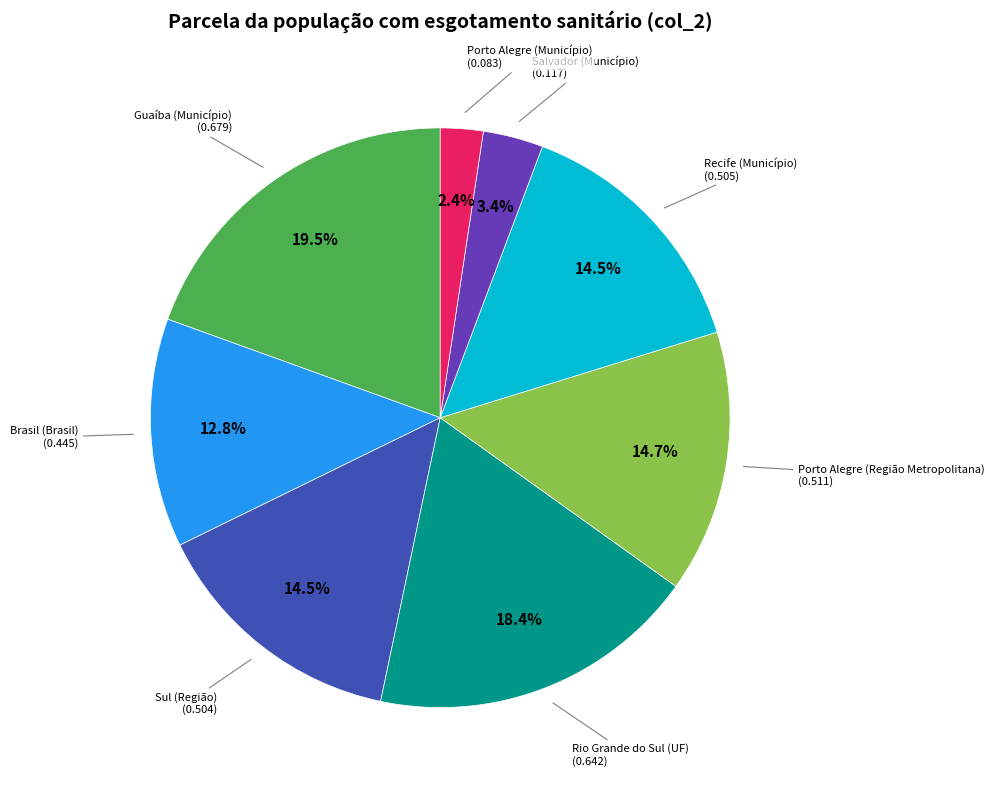

Is there a majority slice in this chart?

No